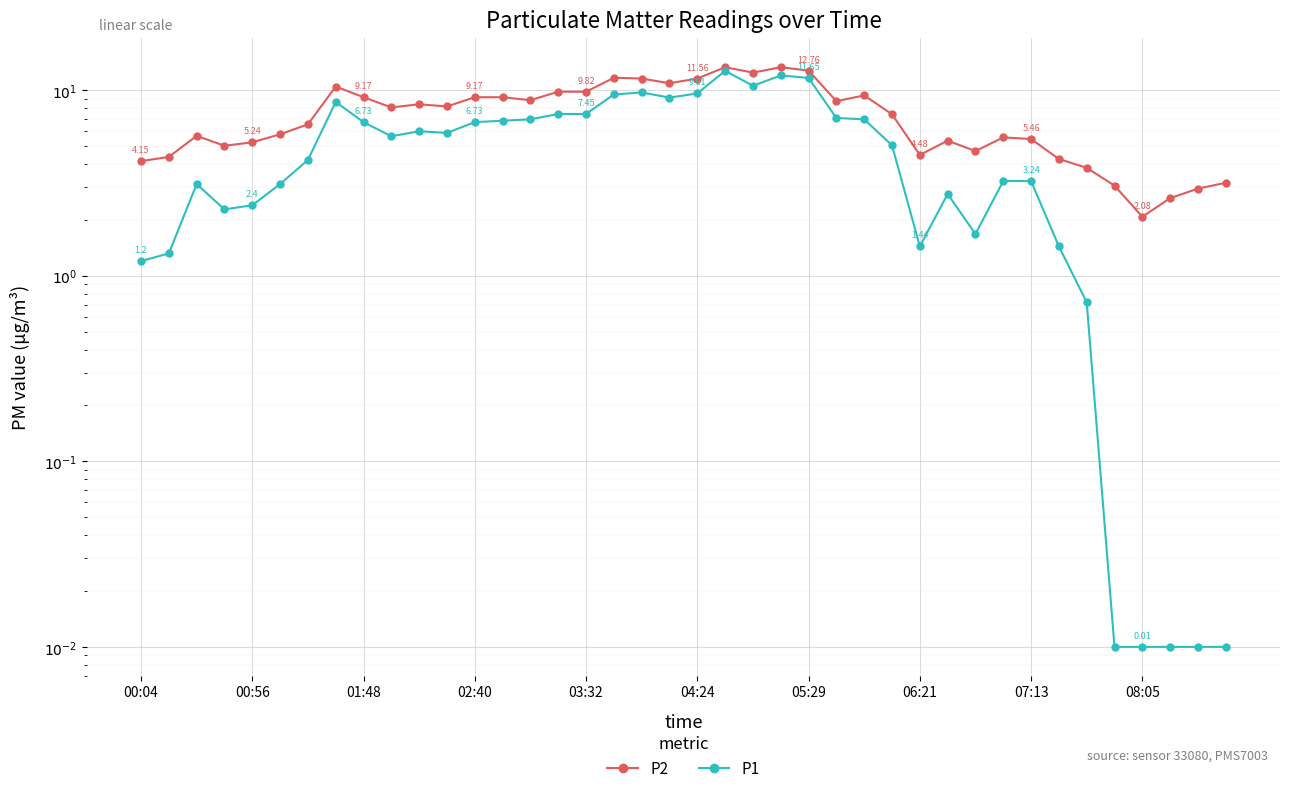

Which series has the largest total across all categories?

P2